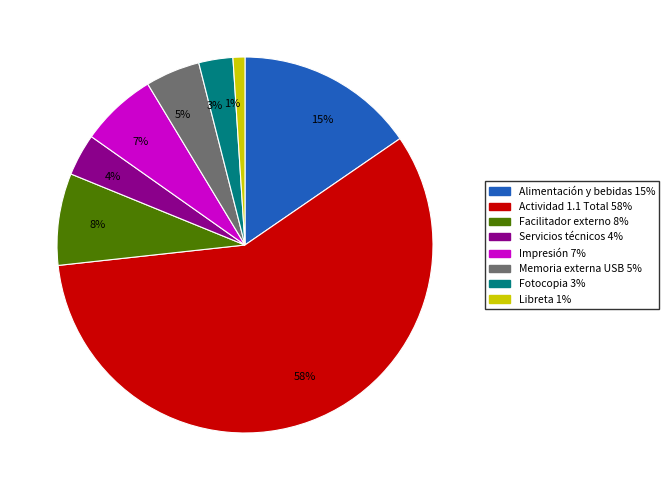

What percentage is the 3% slice, to the nearest percent?

3%